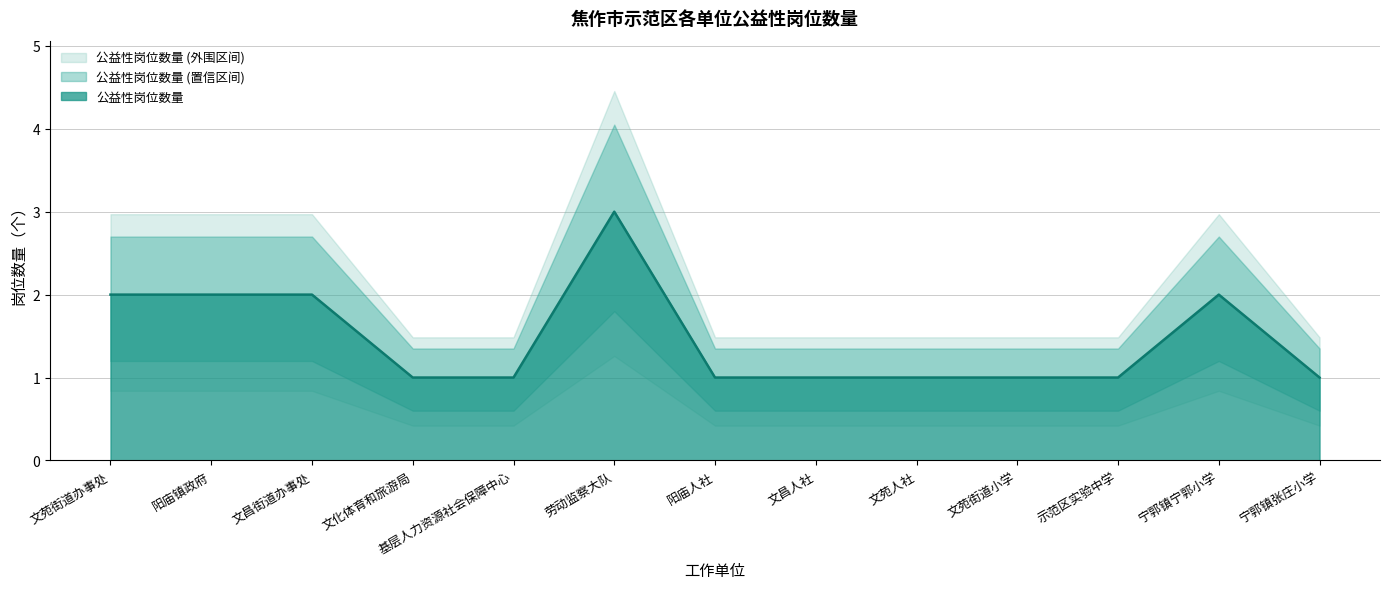

The chart shows a value of 2 at 阳庙人社. True or false?

False